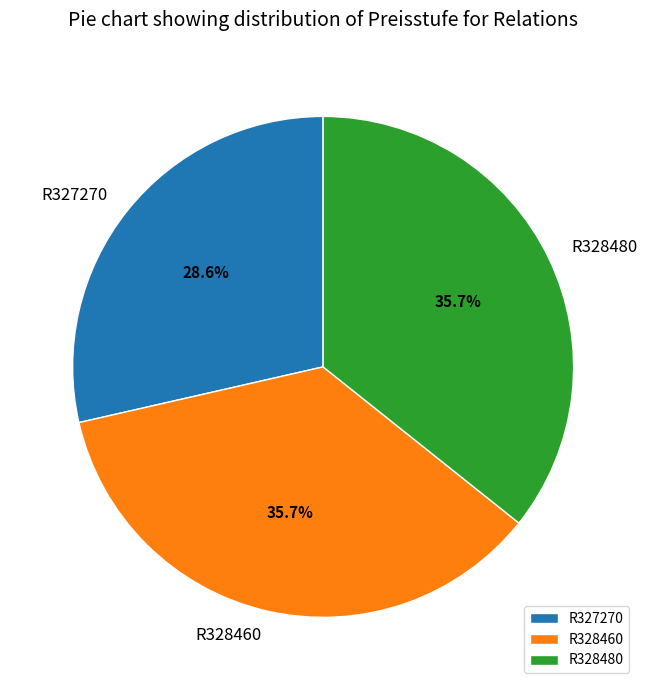

What is the ratio of the value at R327270 to the value at R328480?

0.8